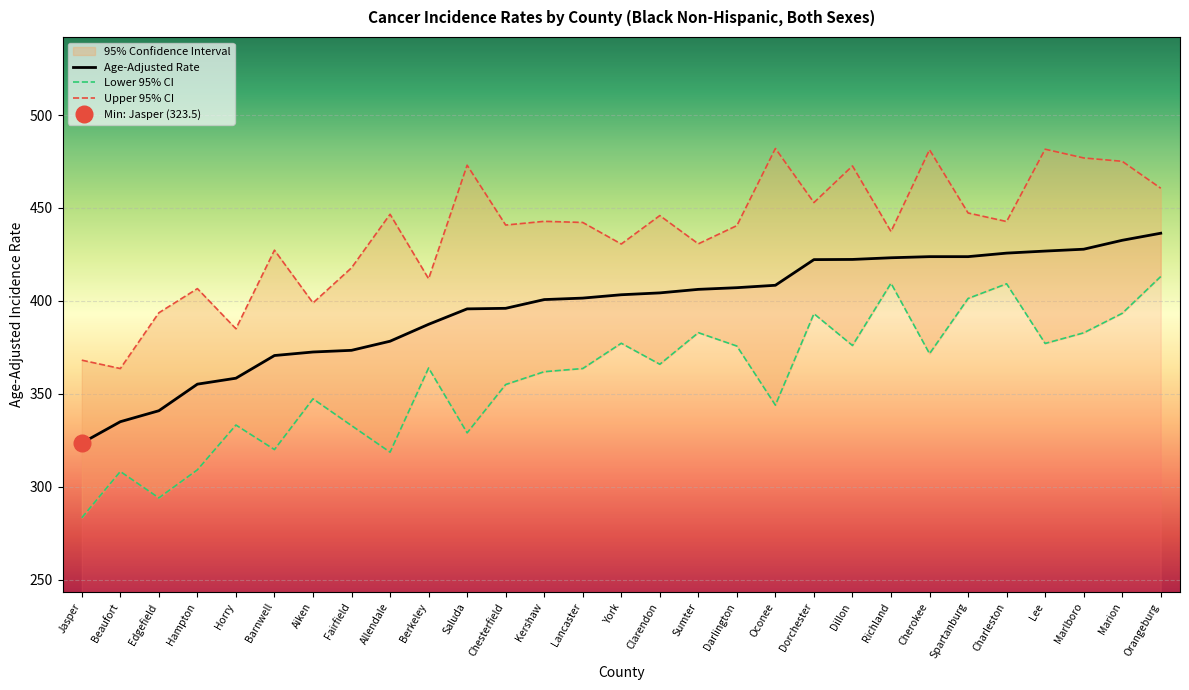

Reading left to right, extract all data points from this chart.

Age-Adjusted Rate: 323.5	335.0	340.9	355.2	358.4	370.6	372.5	373.4	378.3	387.4	395.7	396.0	400.7	401.5	403.3	404.3	406.2	407.1	408.4	422.2	422.3	423.2	423.8	423.8	425.7	426.8	427.8	432.6	436.4
Lower 95% CI: 283.3	308.2	294.0	309.1	333.2	320.0	347.3	332.9	318.6	363.9	329.0	355.0	361.9	363.6	377.2	365.9	382.9	375.7	343.9	393.1	376.0	409.5	371.6	401.3	409.2	377.1	382.8	393.3	413.1
Upper 95% CI: 368.1	363.6	393.6	406.6	385.0	427.3	398.9	417.8	446.6	411.9	473.0	440.8	442.8	442.2	430.6	445.9	430.7	440.5	482.0	452.9	472.6	437.3	481.3	447.3	442.7	481.6	476.9	475.1	460.6